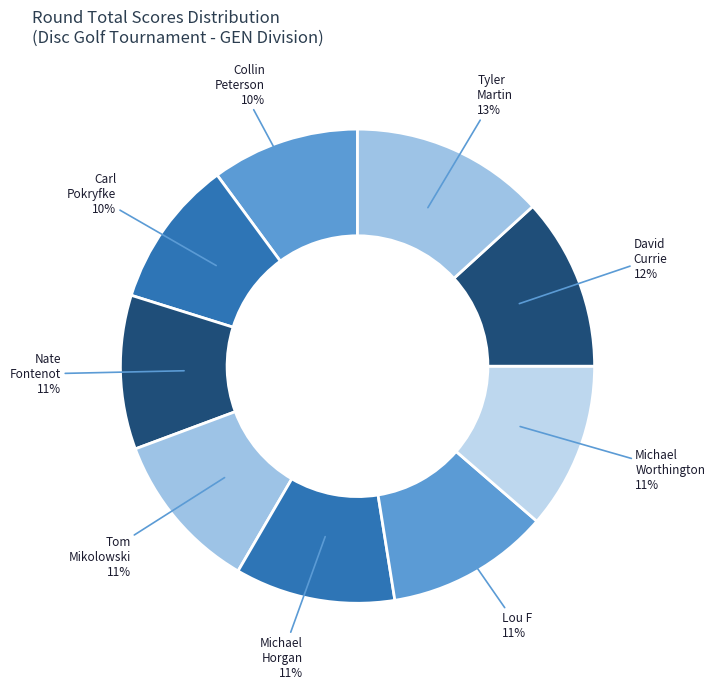

Do Tyler Martin and David Currie together represent more than half of the pie?

No